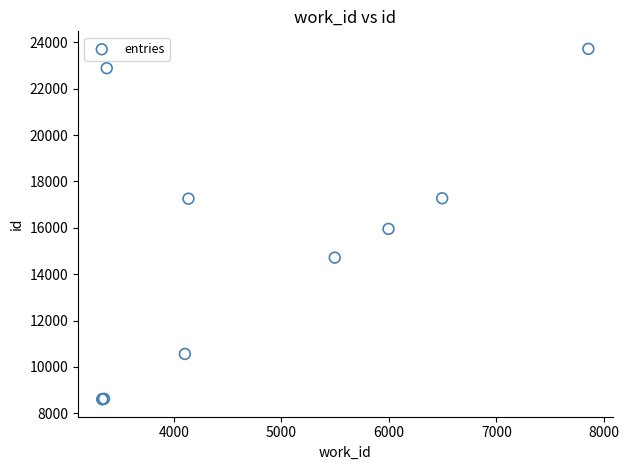

What Y value in the scatter plot is closest to 16164?

15955